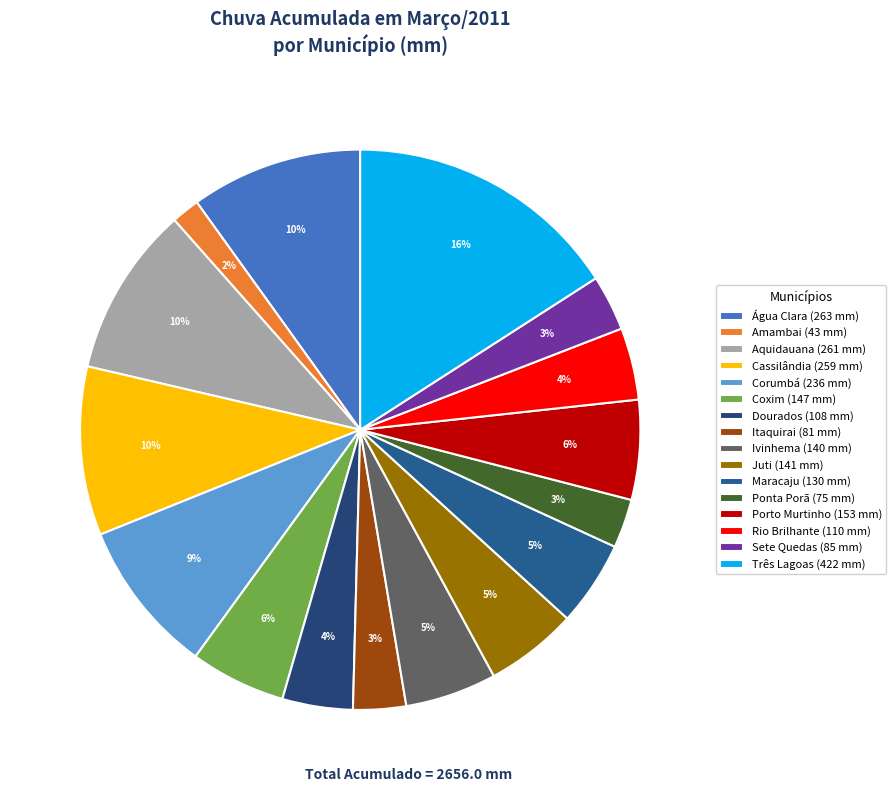

What is the ratio of the value at Água Clara to the value at Maracaju?

2.0